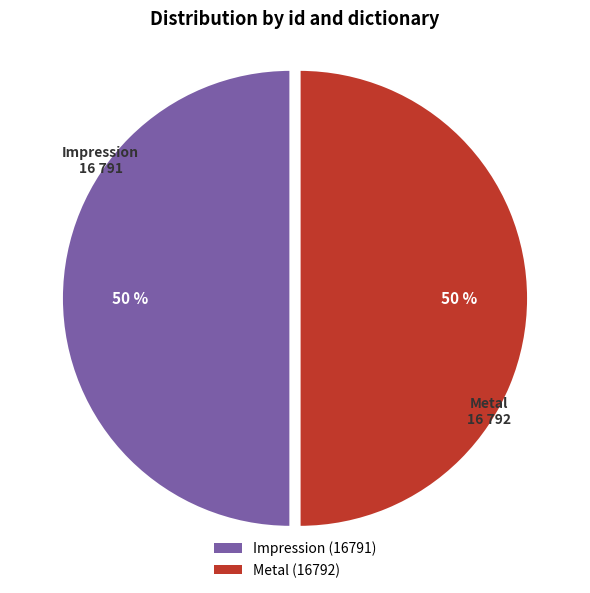

Do Metal (16792) and Impression (16791) together represent more than half of the pie?

Yes